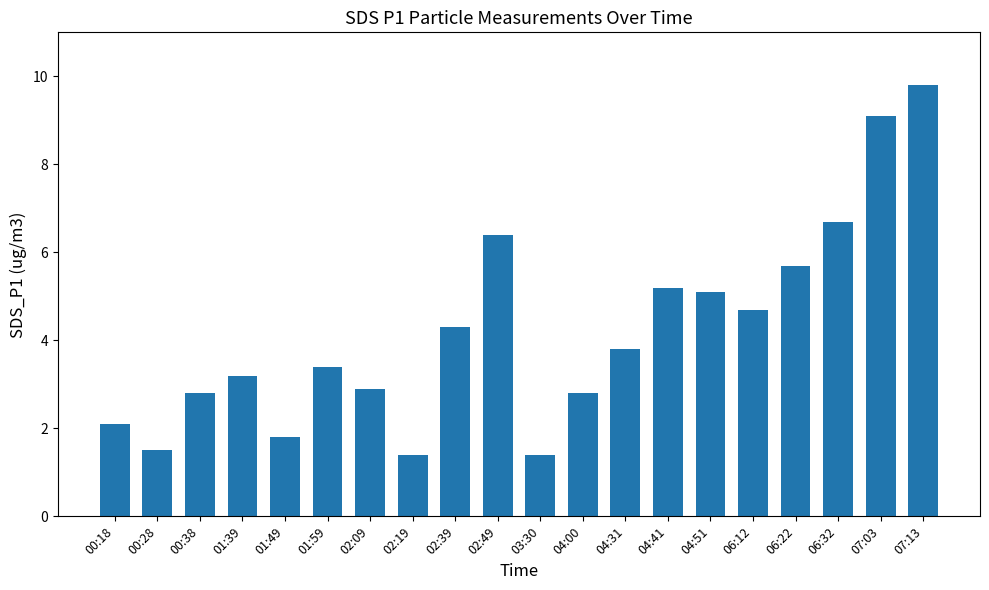

What position from the right is 02:49?

11